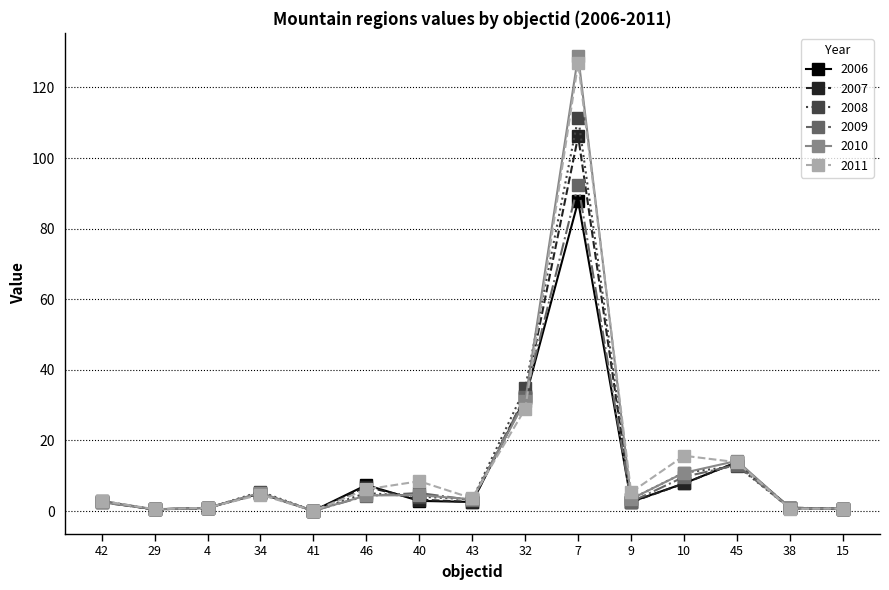

Is it true that 2007 equals 2.5 at 43?

True